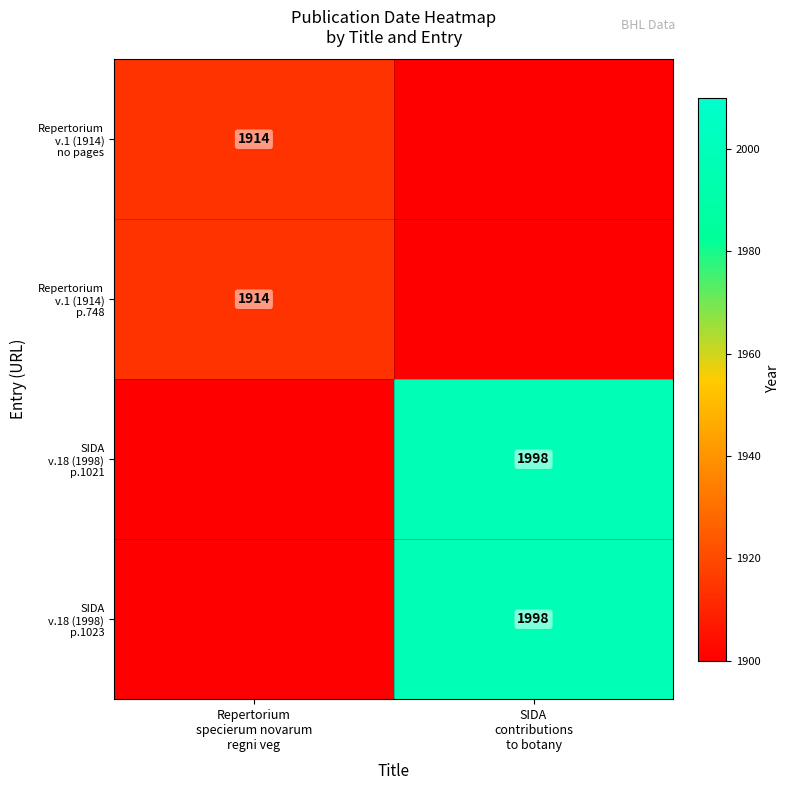

What is the difference between the maximum and minimum values in the SIDA v.18 (1998) p.1023 series?

98